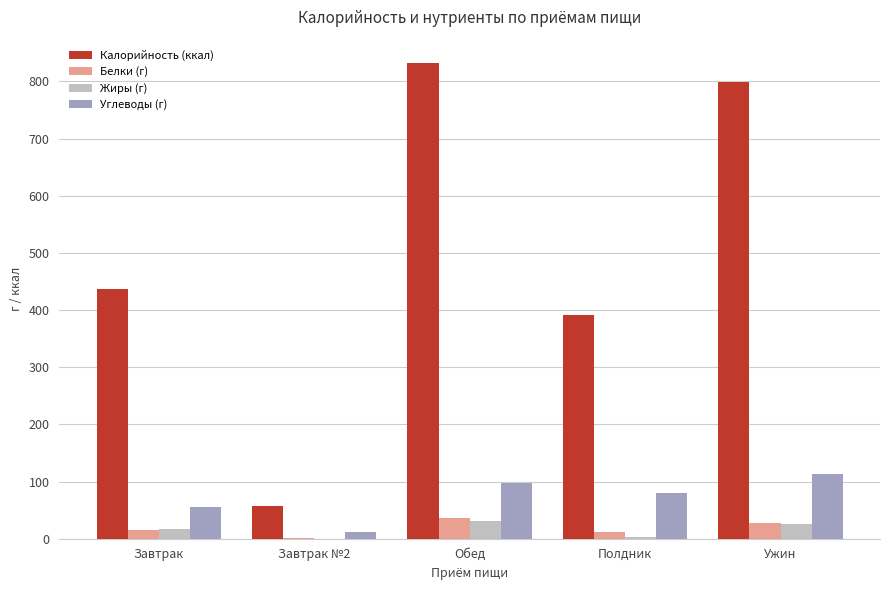

Is the value of Белки (г) at Ужин greater than the value of Калорийность (ккал) at Ужин?

No